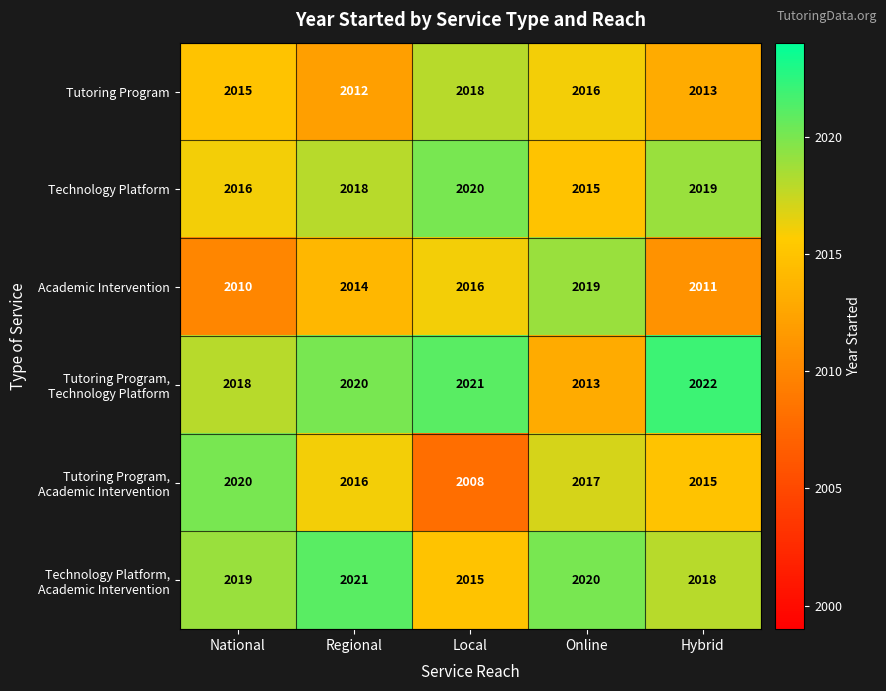

What is the average value of the Academic Intervention series?

2014